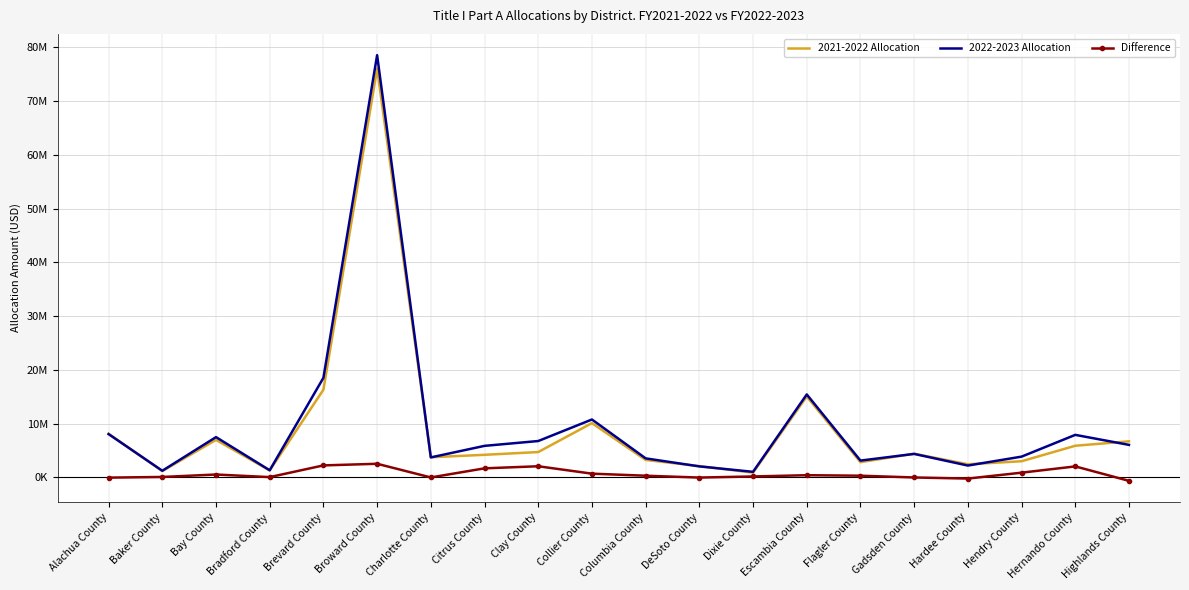

List the labels in order of 2022-2023 Allocation value, smallest first.

Dixie County, Baker County, Bradford County, DeSoto County, Hardee County, Flagler County, Columbia County, Charlotte County, Hendry County, Gadsden County, Citrus County, Highlands County, Clay County, Bay County, Hernando County, Alachua County, Collier County, Escambia County, Brevard County, Broward County